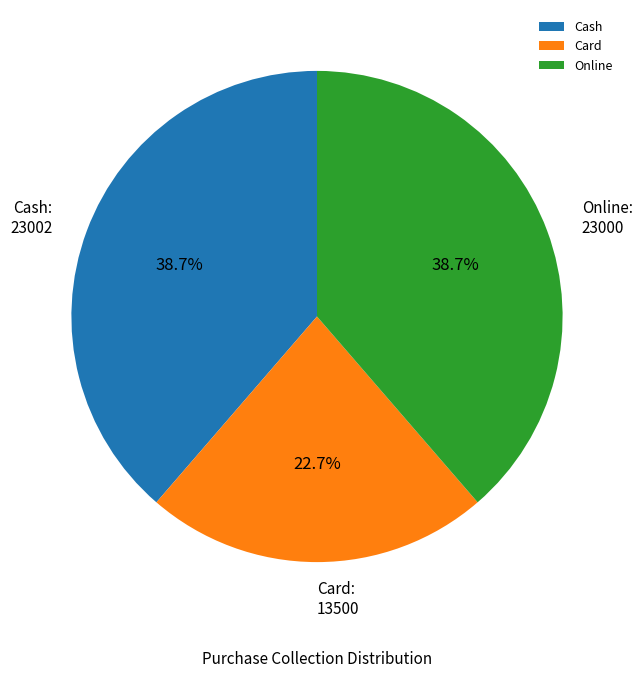

Approximately how many times larger is the value at Online compared to Card?

1.7